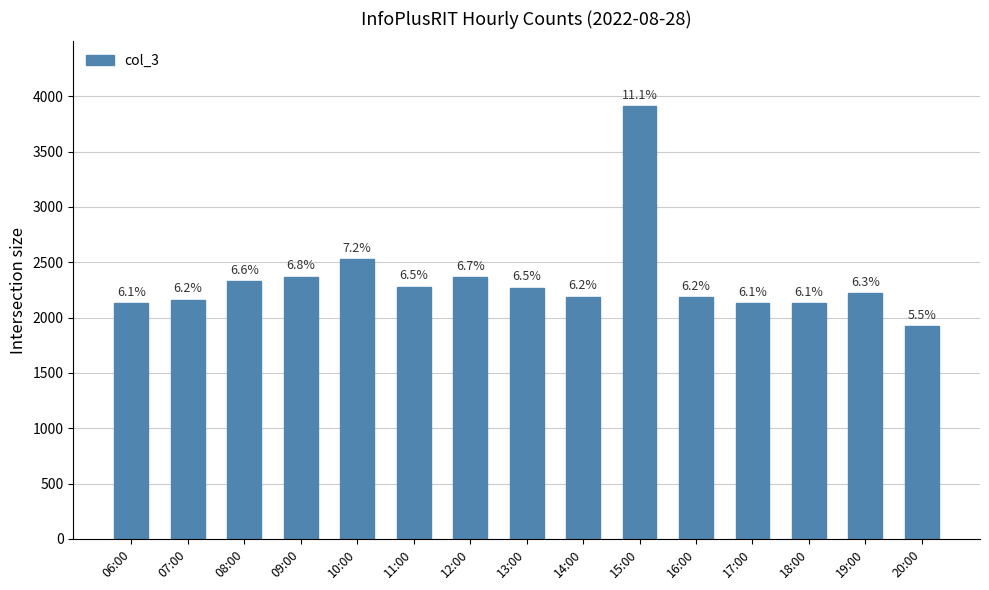

What is the difference between the second highest and second lowest values?

402